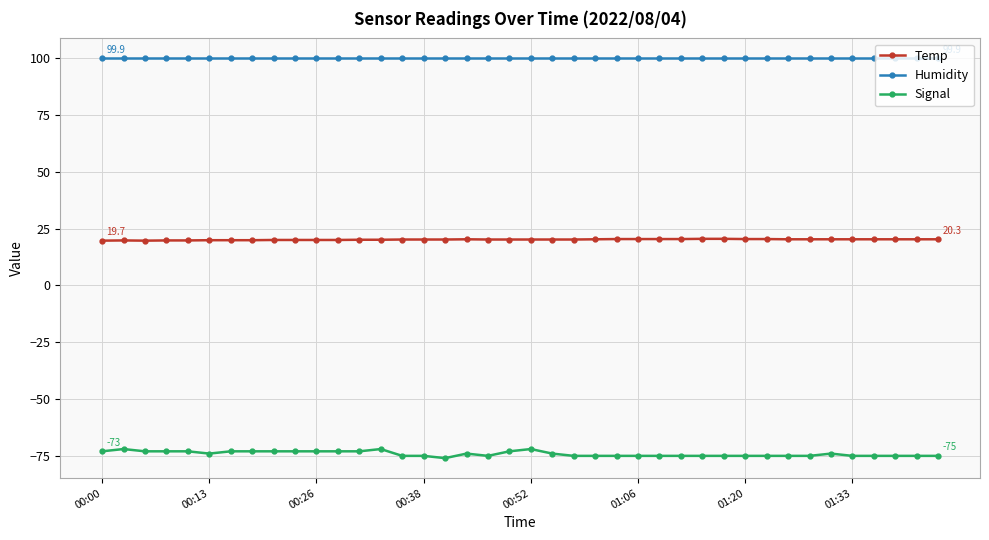

Rank the series by their average value, from lowest to highest.

Signal, Temp, Humidity